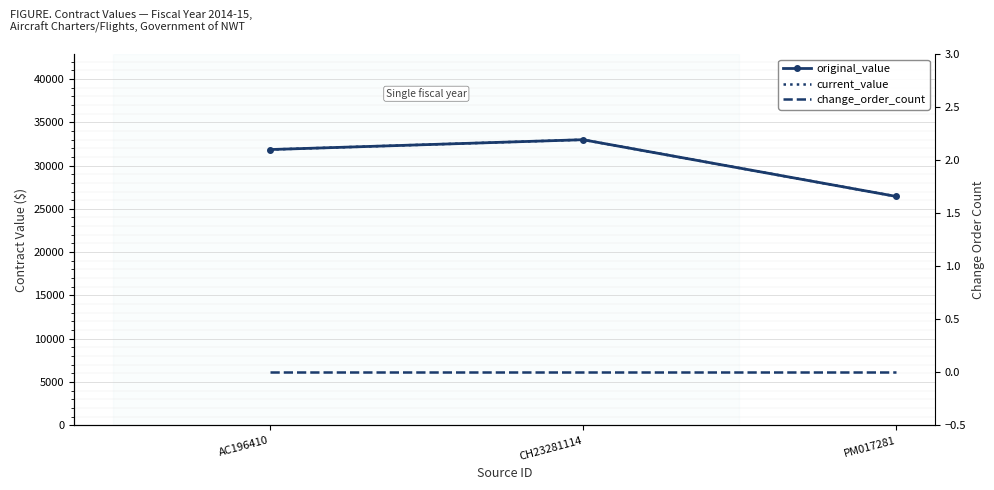

What is the difference between the highest and lowest values at AC196410?

31843.4